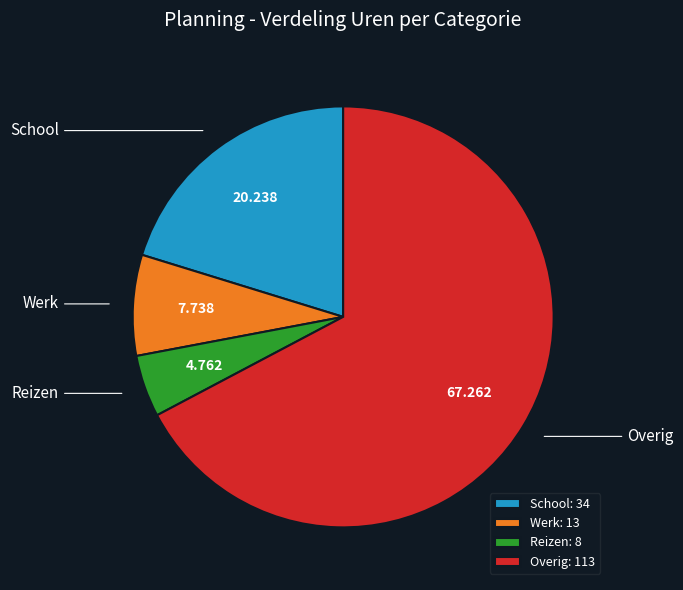

Which slice is the largest?

Overig